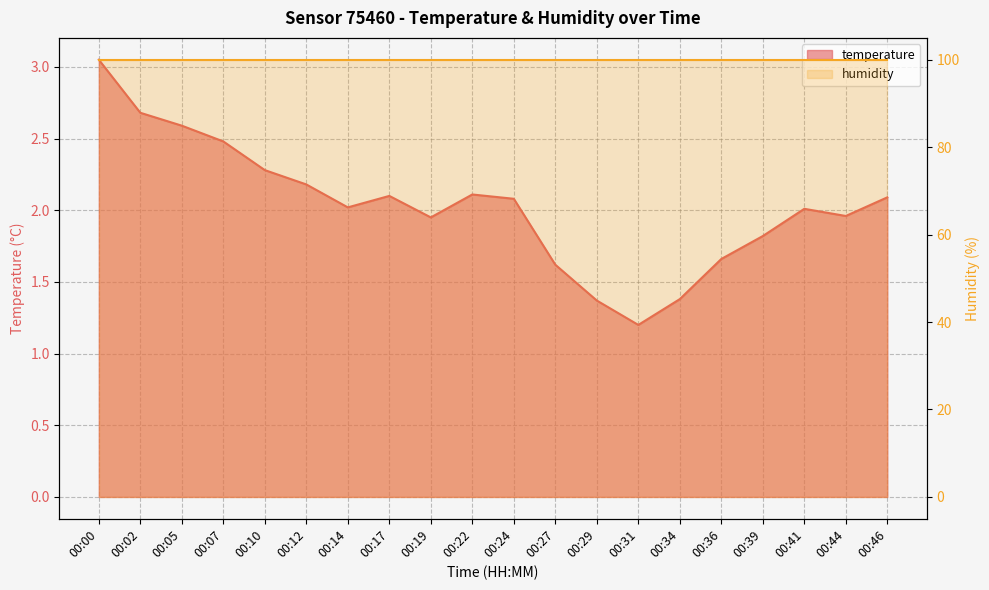

What is the change in value from 00:12 to 00:31?

-1.0